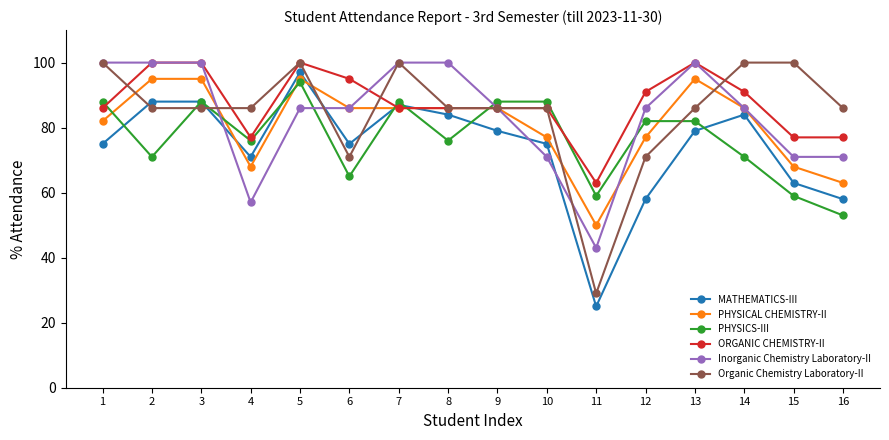

Where is the first local maximum for PHYSICS-III?

3